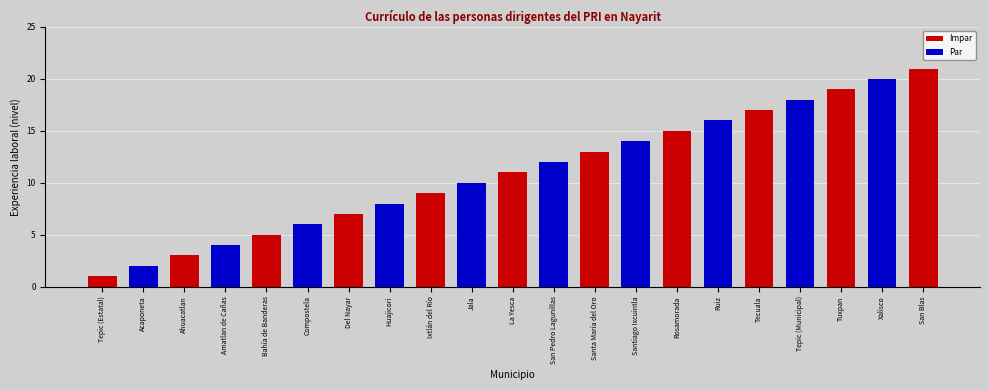

What is the average value?

11